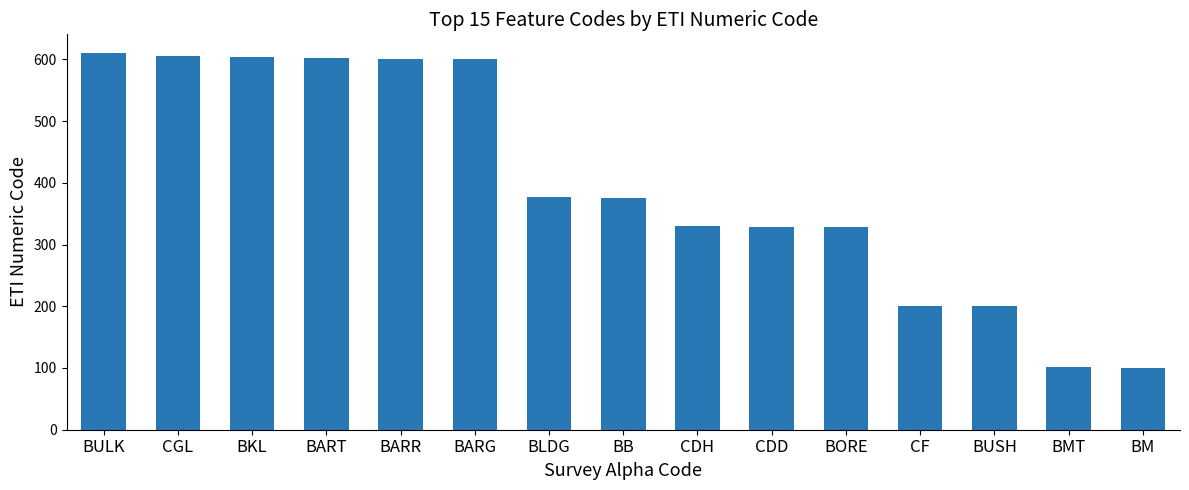

What is the value of the 8th bar from the left?

375